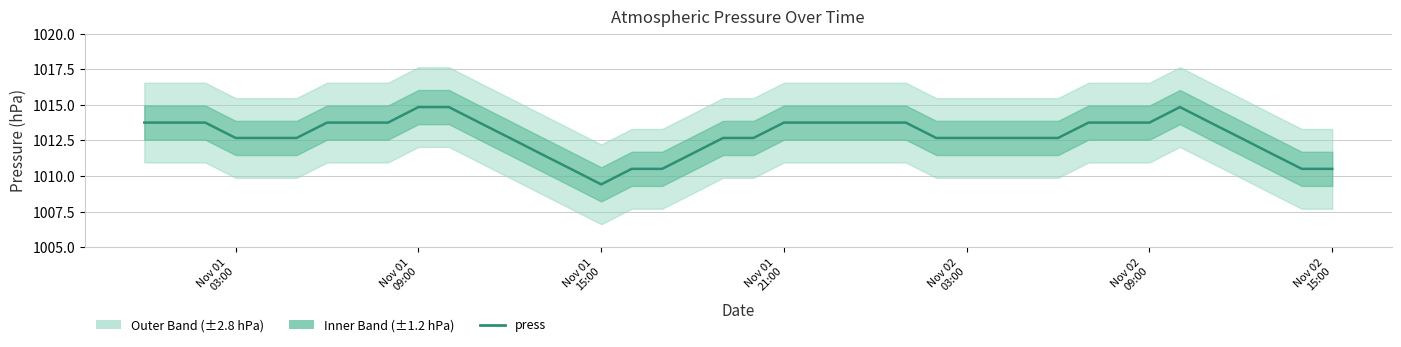

Which label corresponds to the smallest value in the chart?

Nov 01 15:00